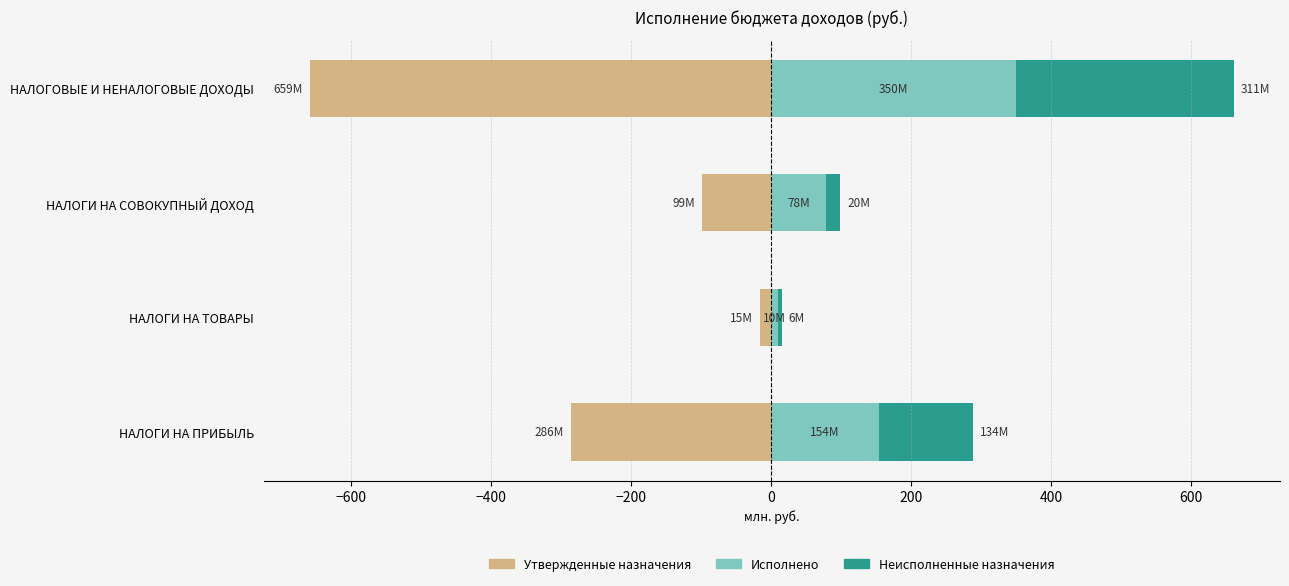

What are all the series names shown in the legend?

Утвержденные назначения, Исполнено, Неисполненные назначения